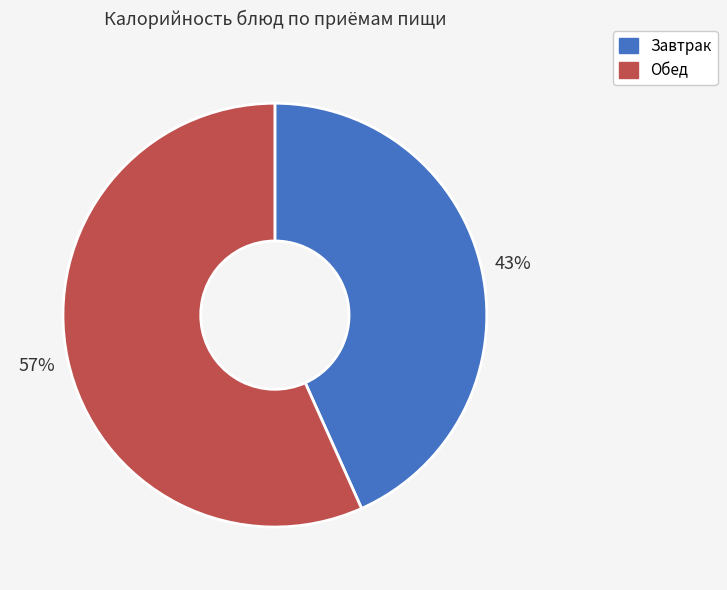

To the nearest percent, what is the average slice percentage?

50%